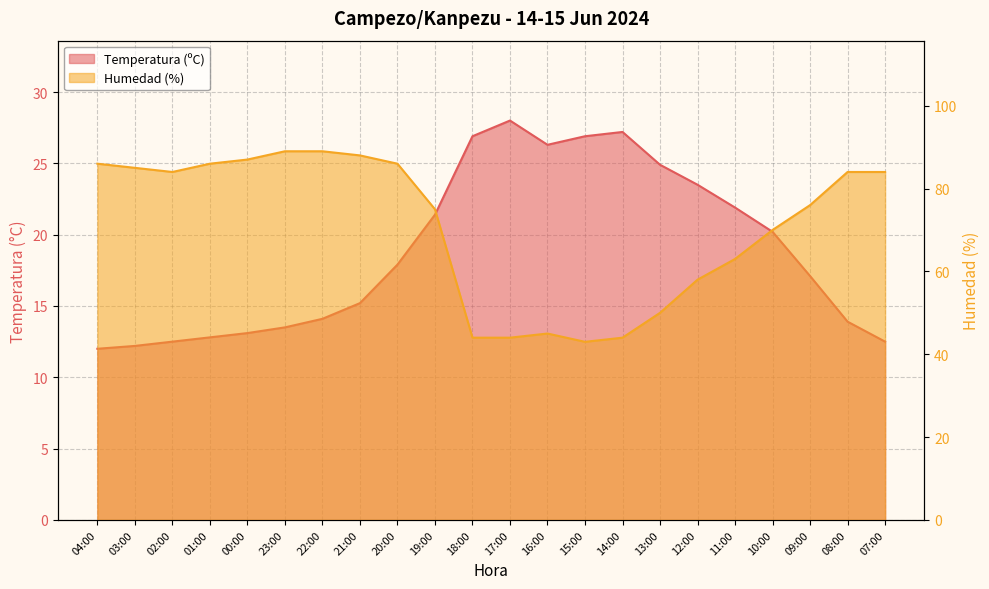

What is the difference between the Humedad (%) values at 16:00 and 01:00?

41.0